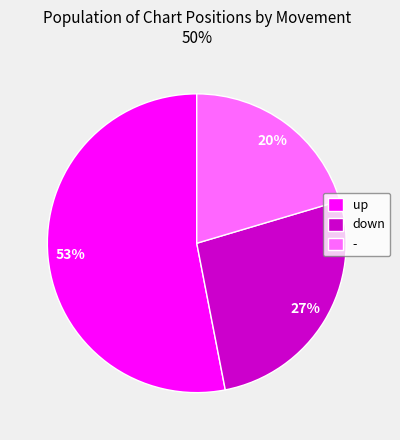

How many slices are in this pie chart?

3